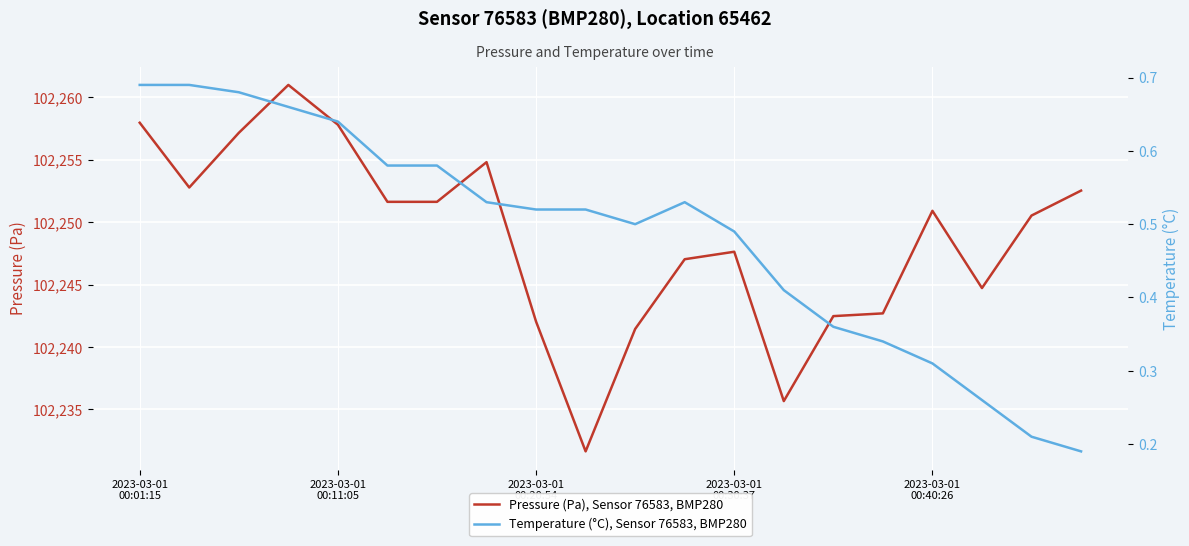

List the series in order of their overall mean, lowest first.

Temperature (°C), Sensor 76583, BMP280, Pressure (Pa), Sensor 76583, BMP280